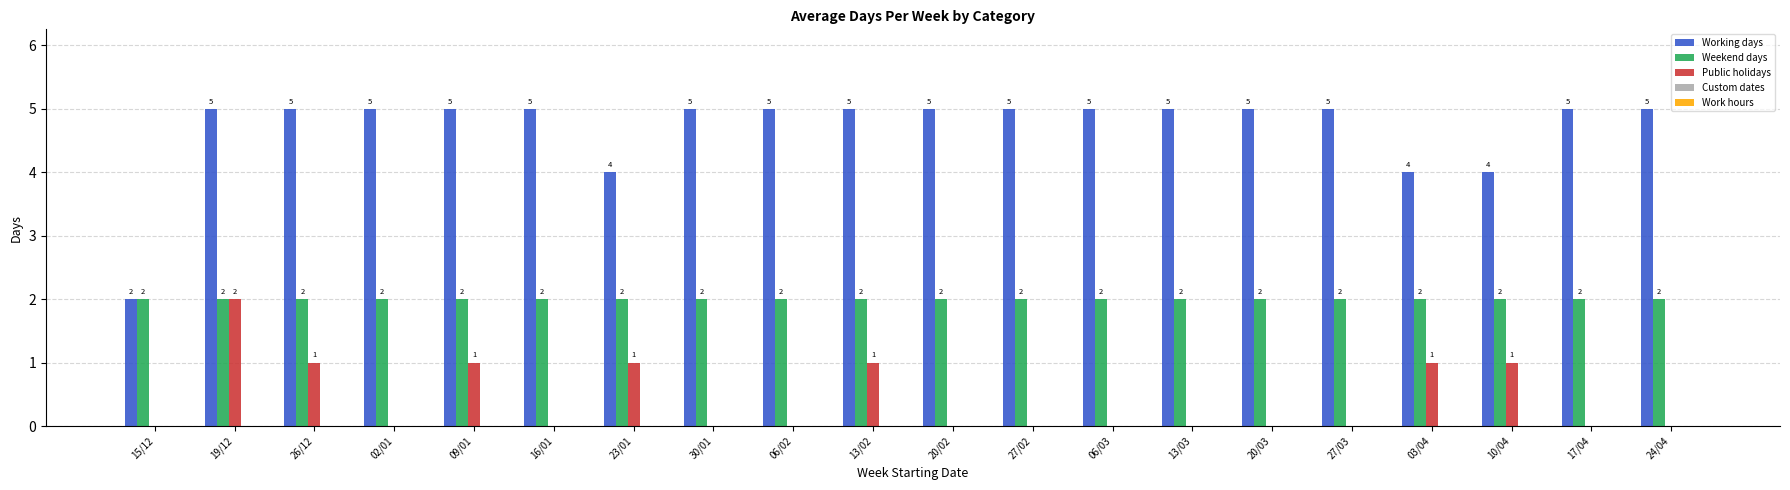

Is it true that Weekend days equals 1 at 27/03?

False